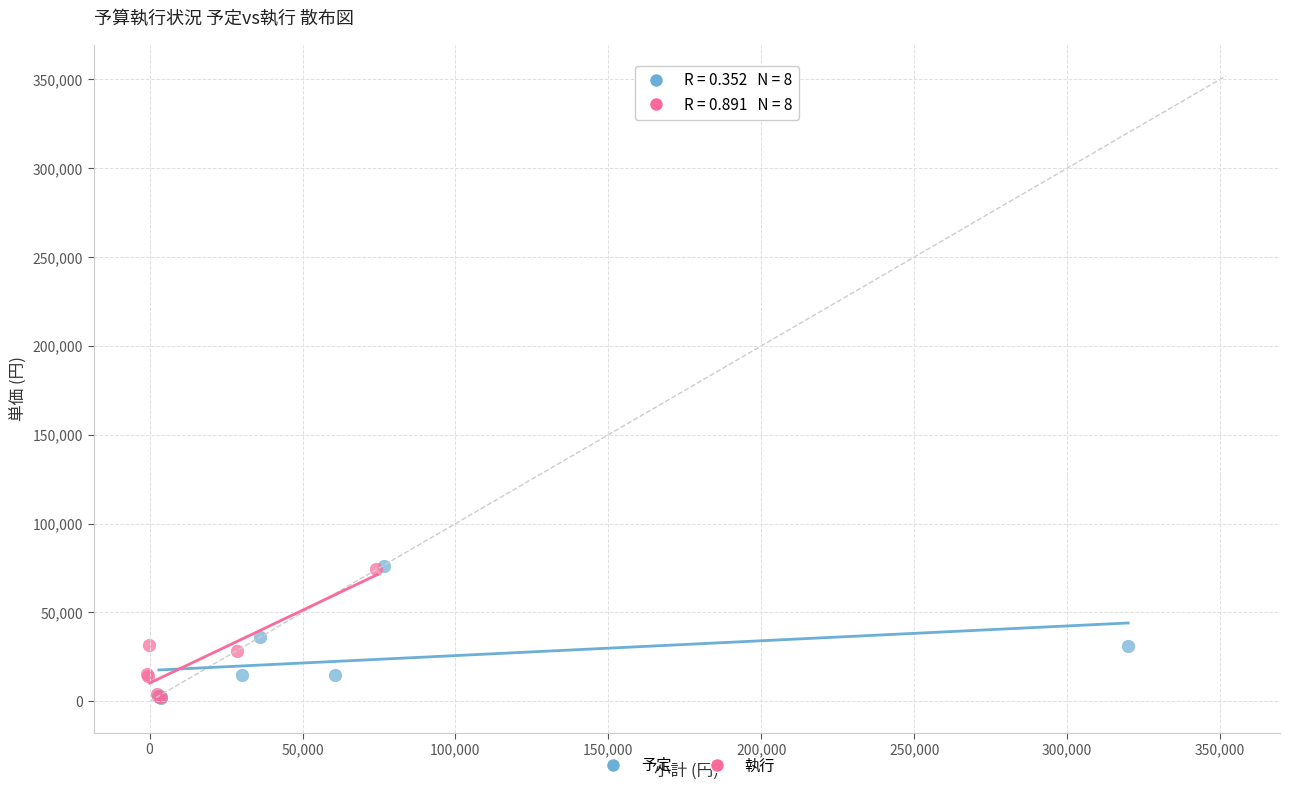

Which series has the largest Y range (max minus min)?

予定